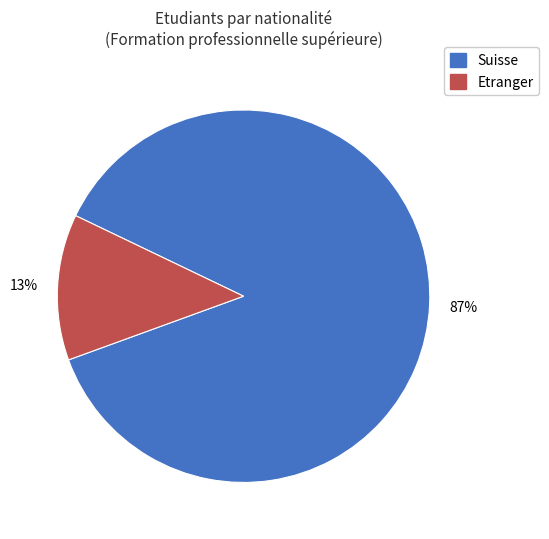

To the nearest percent, what portion does Suisse represent?

87%